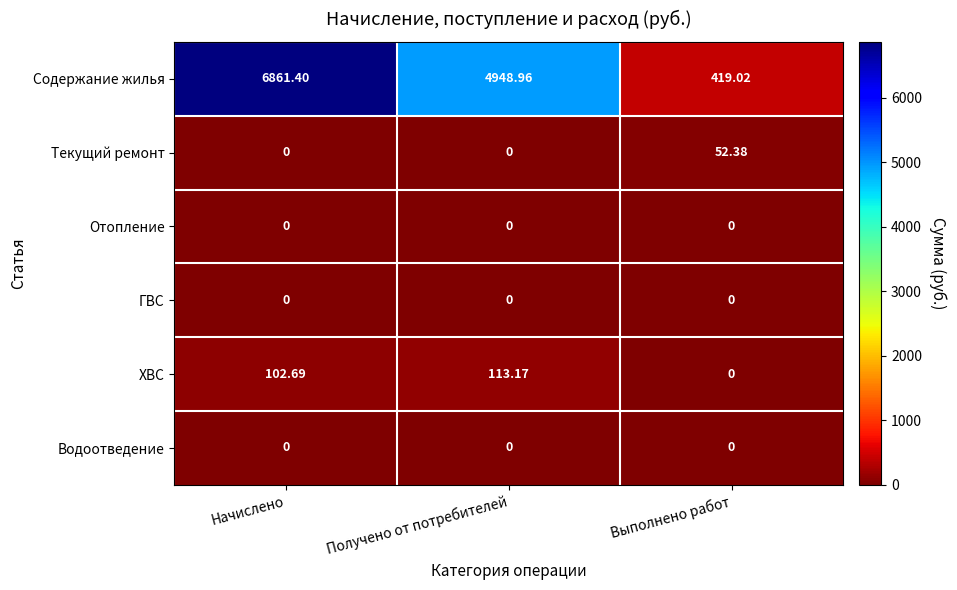

What is the total value across all series at Получено от потребителей?

5062.1